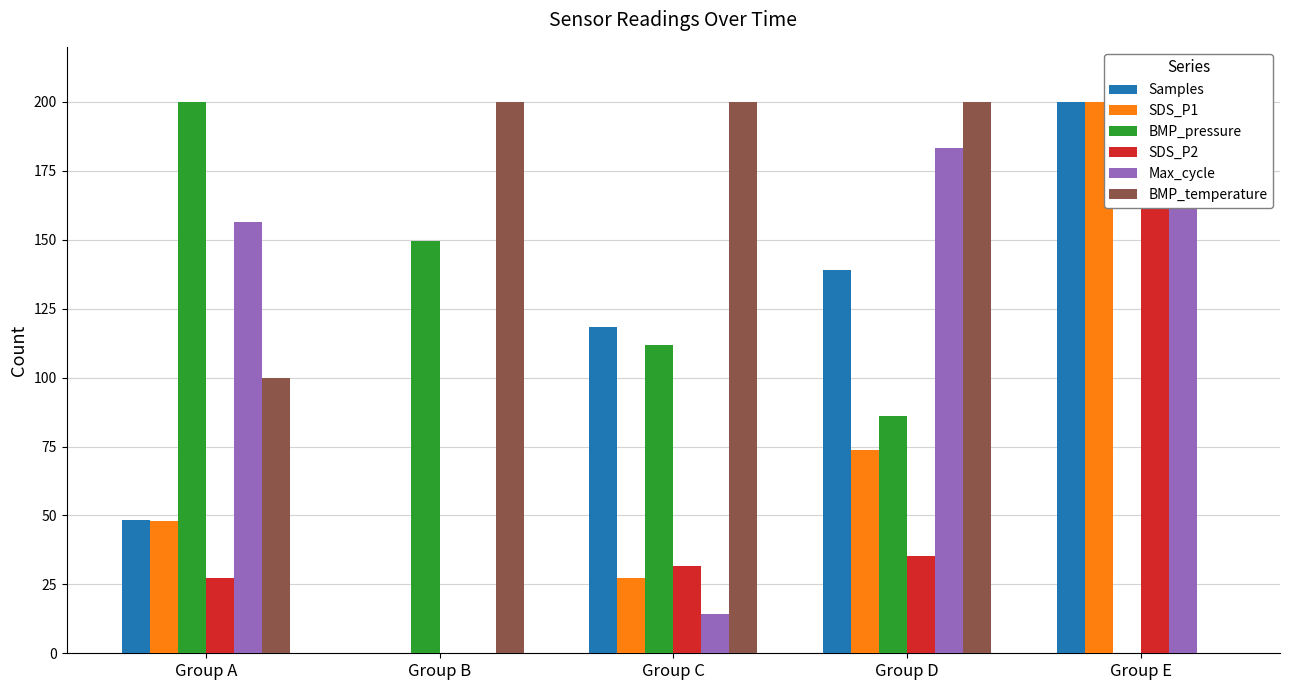

What is the value of the BMP_temperature bar at the 4th from the left?

200.0